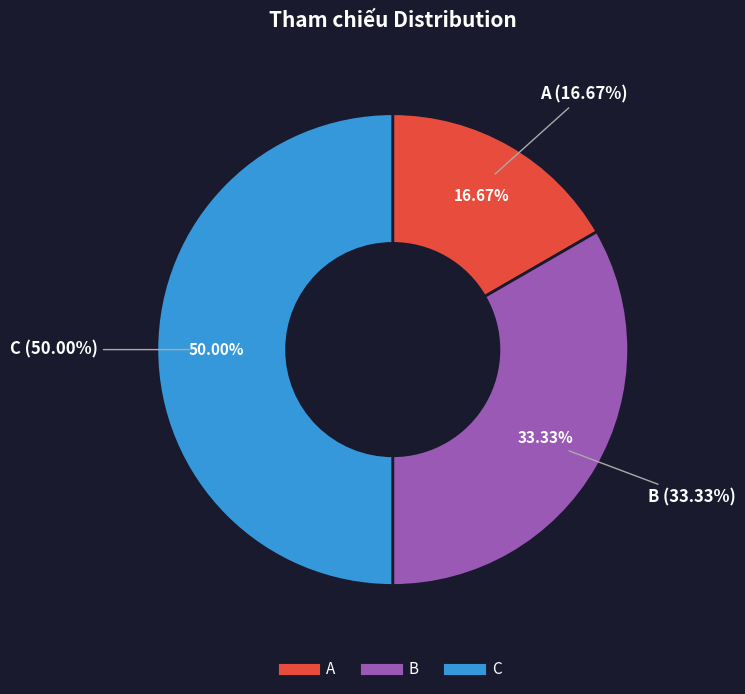

The A slice represents 24% of the pie. True or false?

False